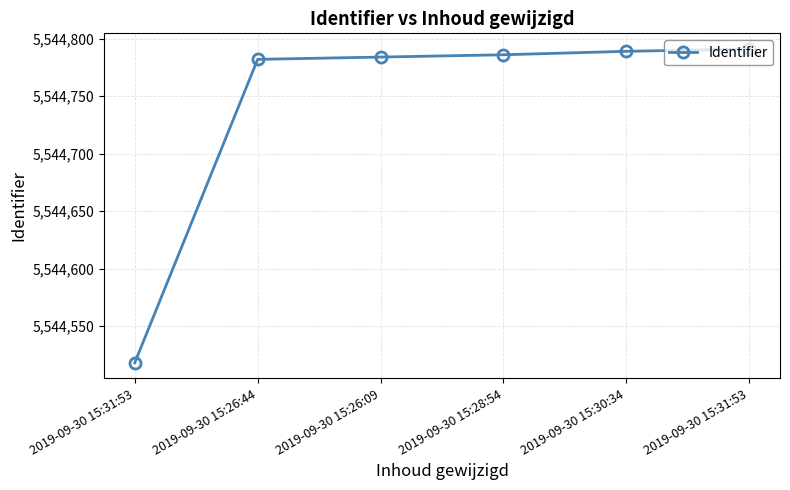

How many values are below 5544786?

3